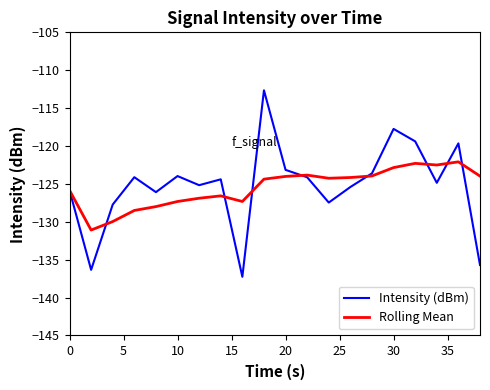

What is the lowest value of the Intensity (dBm) series?

-137.3